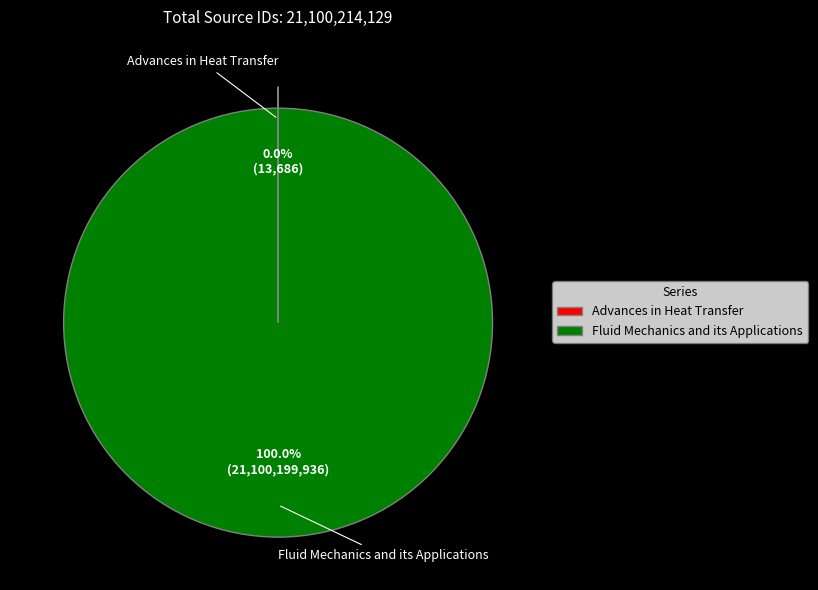

What is the largest slice in the pie chart?

Fluid Mechanics and its Applications